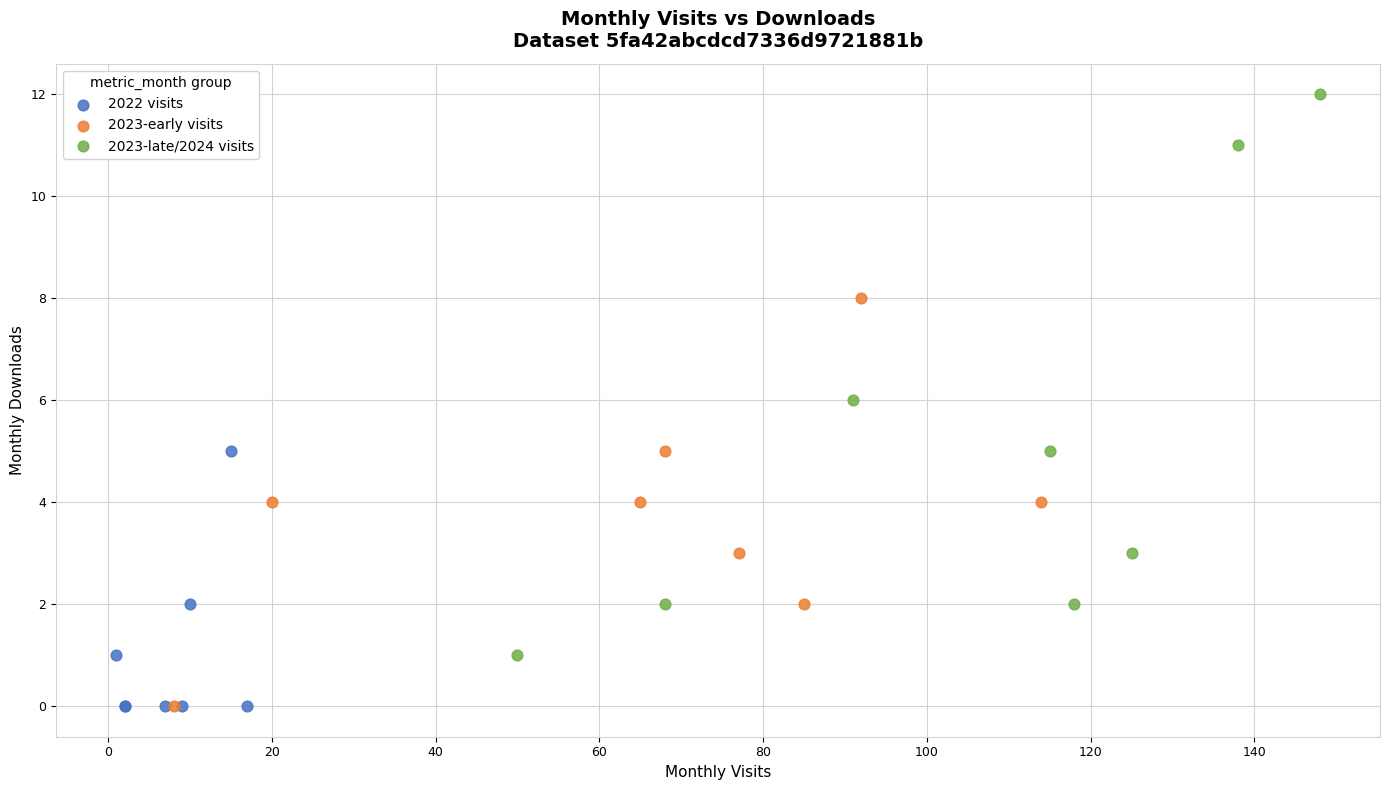

Which series has the widest spread of Y values?

2023-late/2024 visits